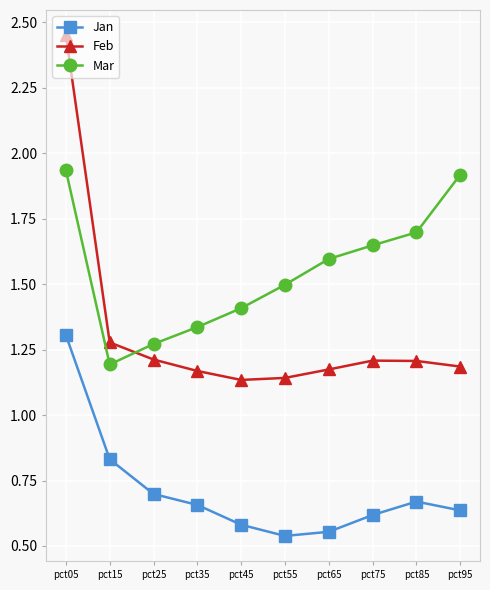

Count the Feb values in the range 1 to 2.

9